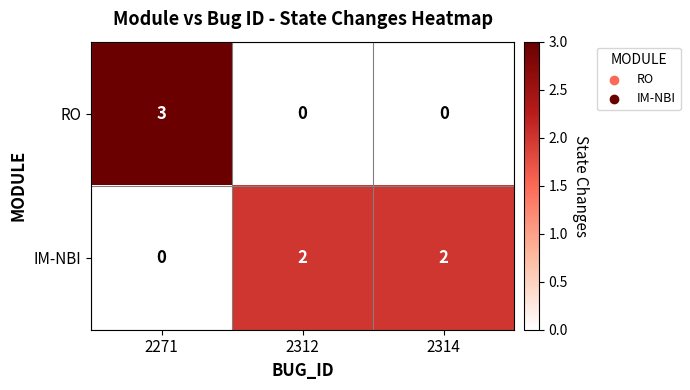

Count the number of data series in this chart.

2